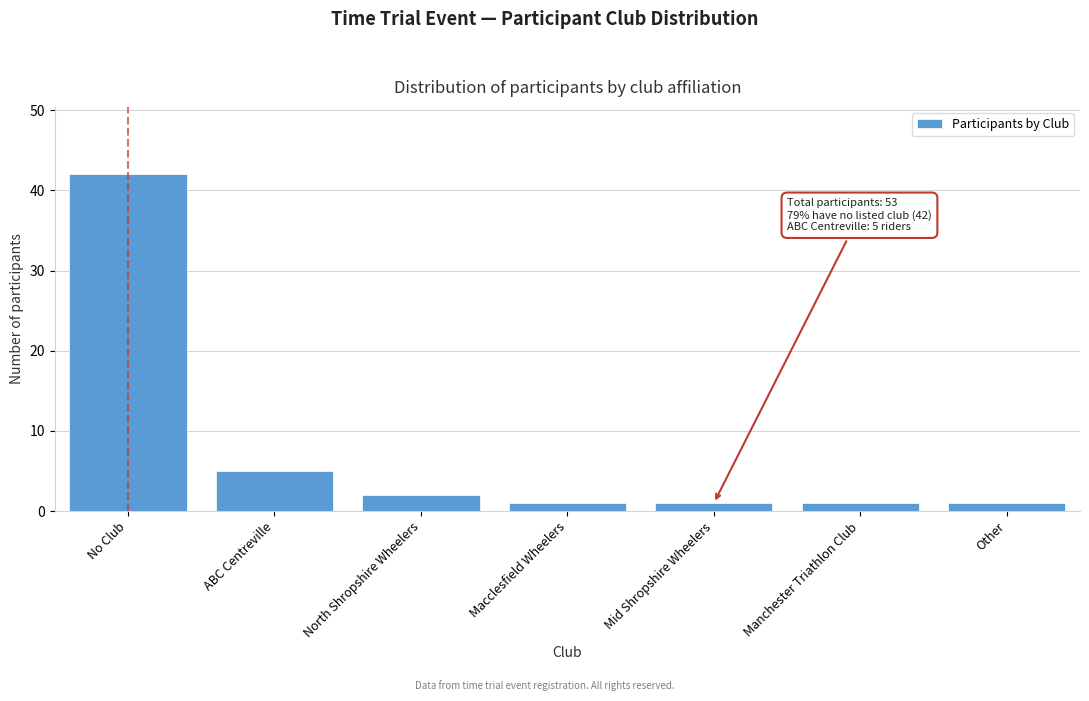

Reading left to right, extract all data points from this chart.

42	5	2	1	1	1	1